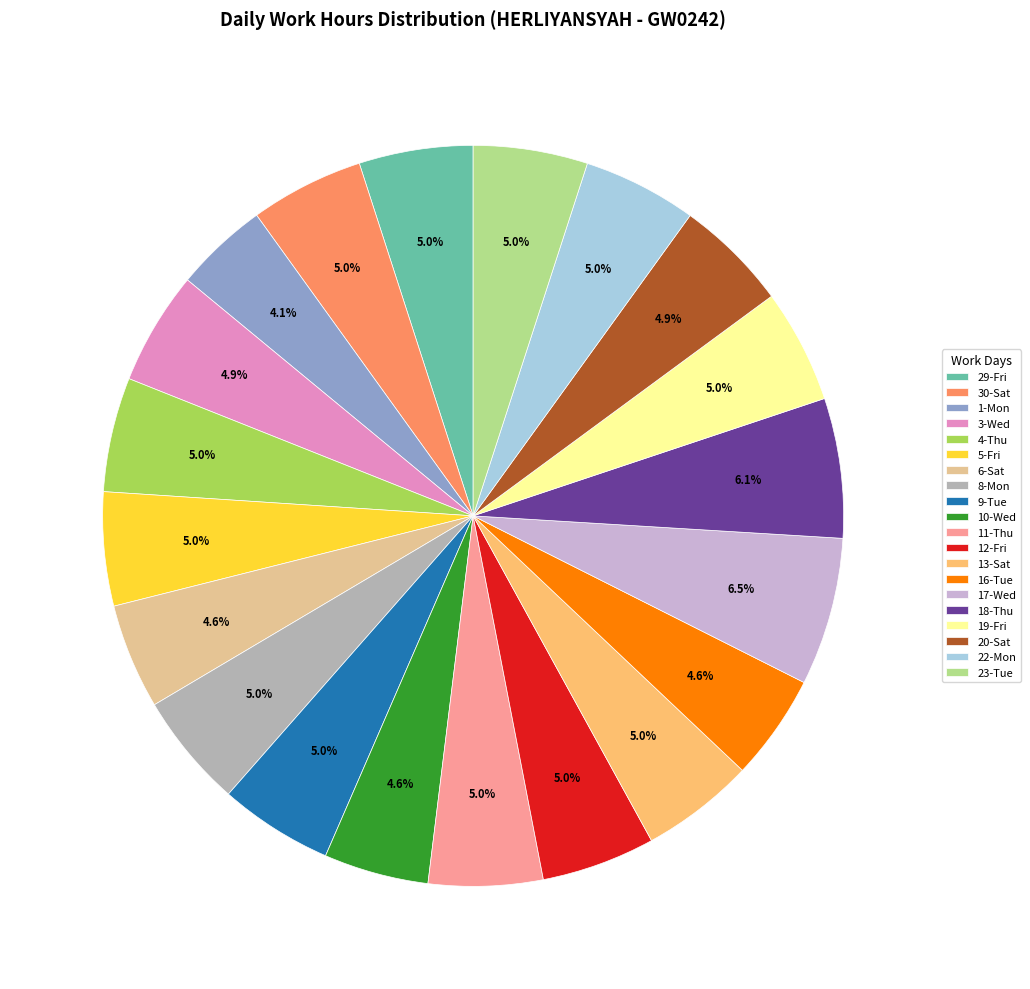

Is the sum of 20-Sat and 4-Thu greater than half?

No